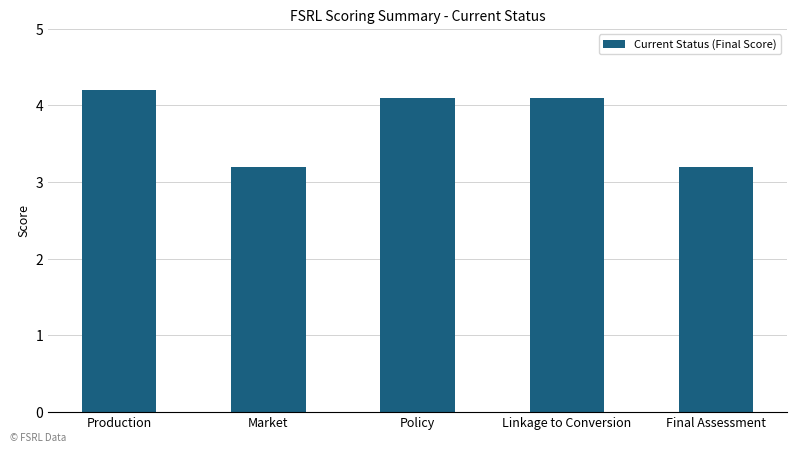

Which has a higher value, Market or Policy?

Policy